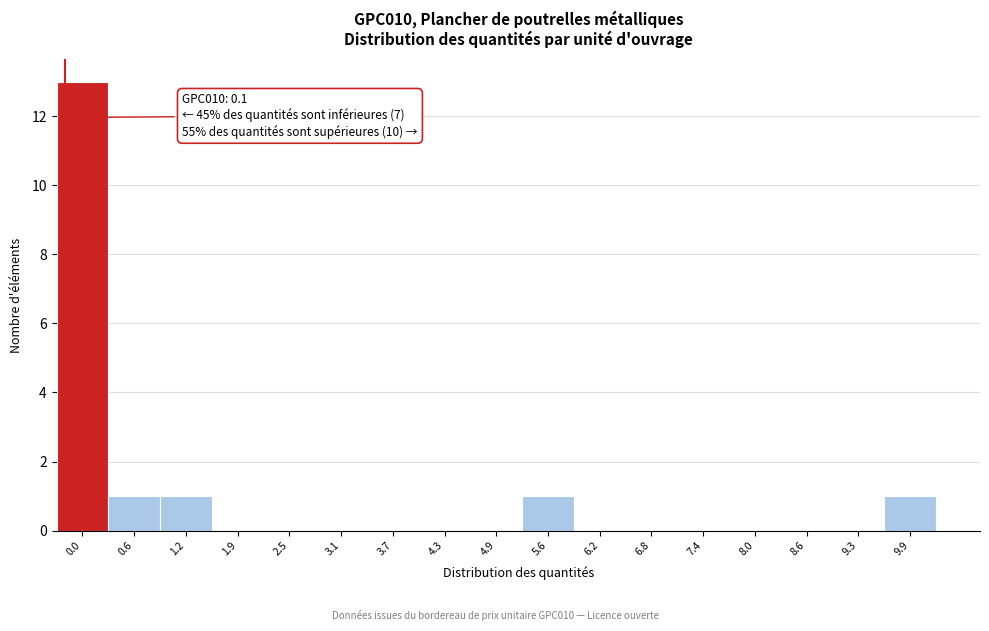

Reading left to right, list all the values displayed in this chart.

0.0=13	0.6=1	1.2=1	1.9=0	2.5=0	3.1=0	3.7=0	4.3=0	4.9=0	5.6=1	6.2=0	6.8=0	7.4=0	8.0=0	8.6=0	9.3=0	9.9=1